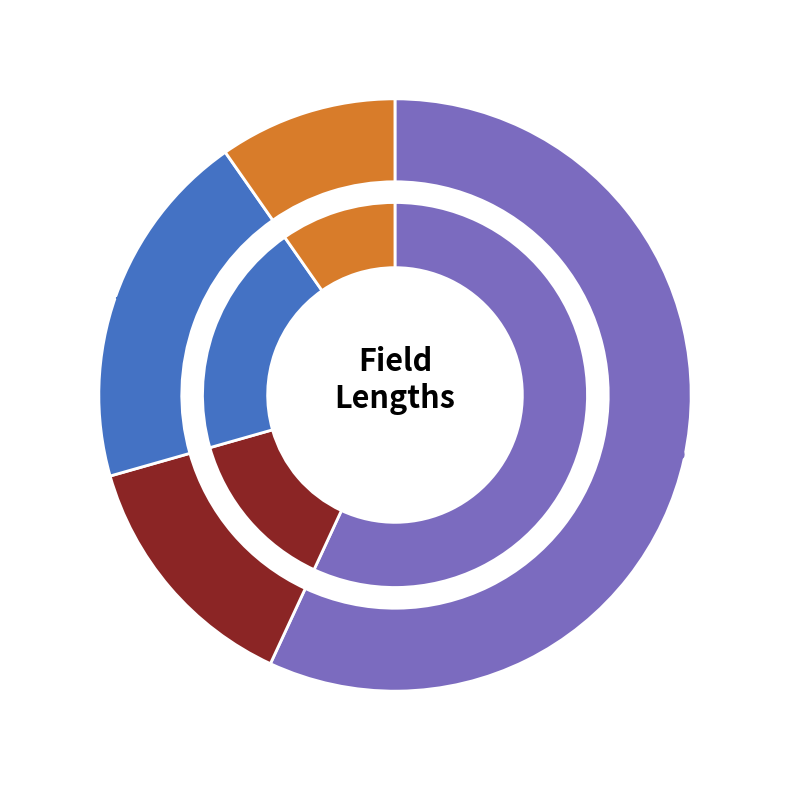

What percentage is NOT represented by Notes?

82.5%